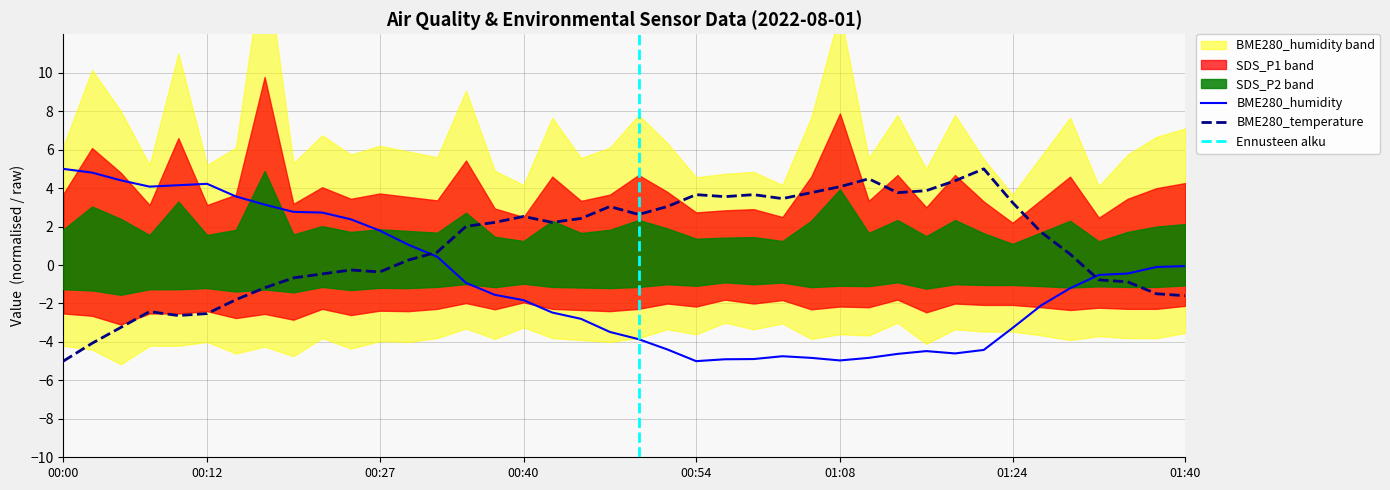

Where do BME280_temperature and BME280_humidity first cross each other?

00:30 and 00:32